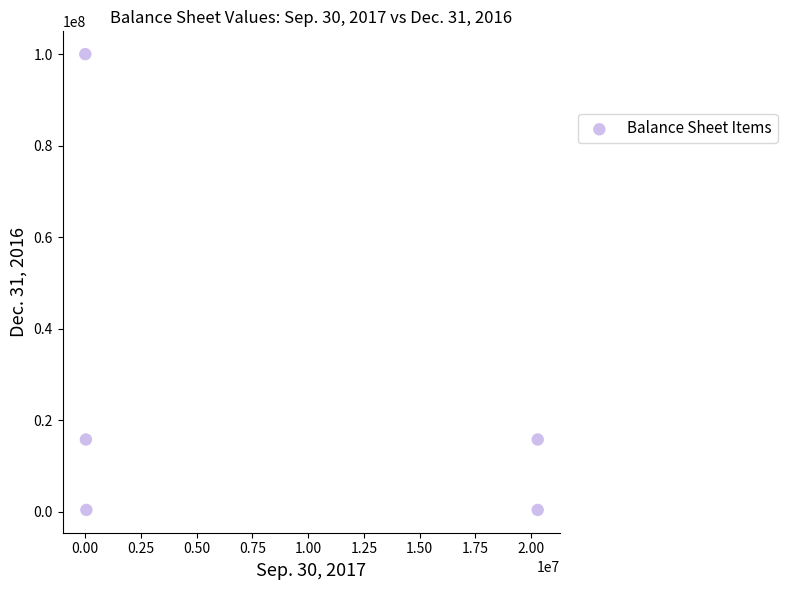

What is the range of X values (max minus min)?

20295343